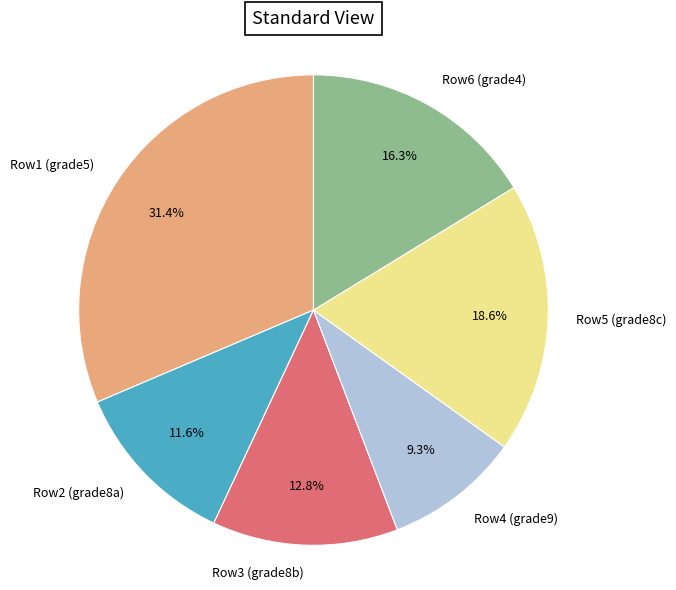

Does any single category account for the majority?

No